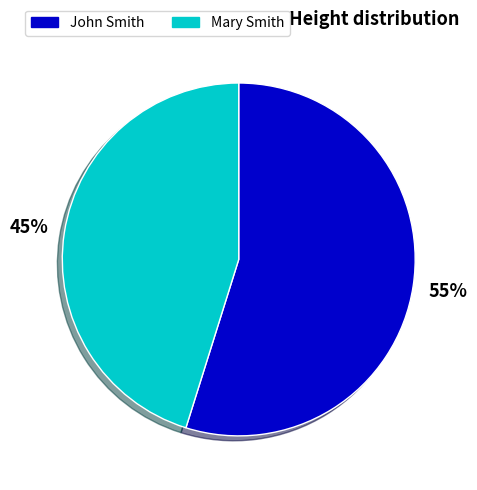

What percentage is the John Smith slice, to the nearest percent?

55%